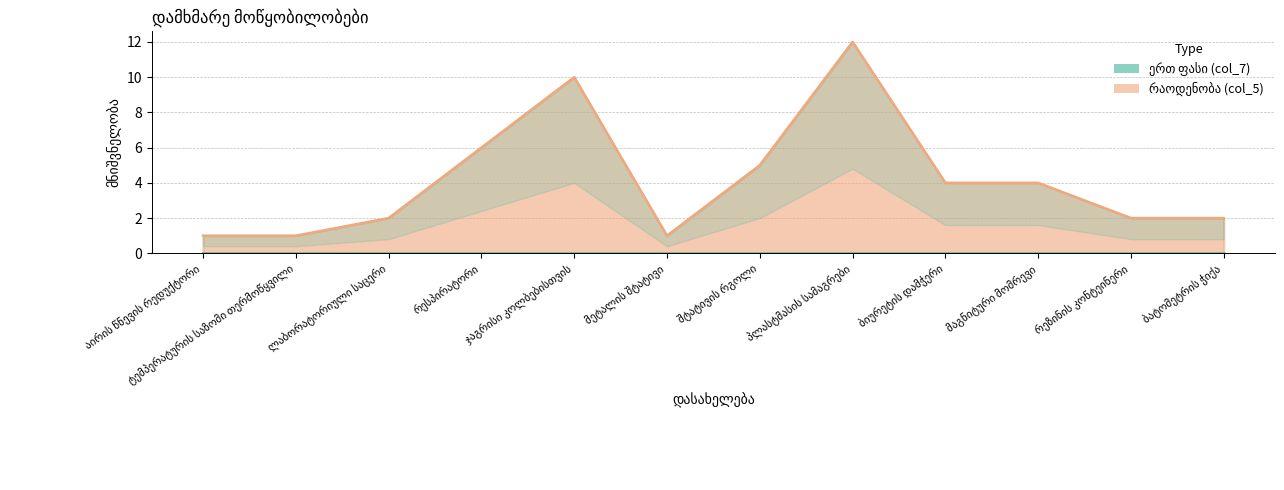

What is the sum of all values?

50